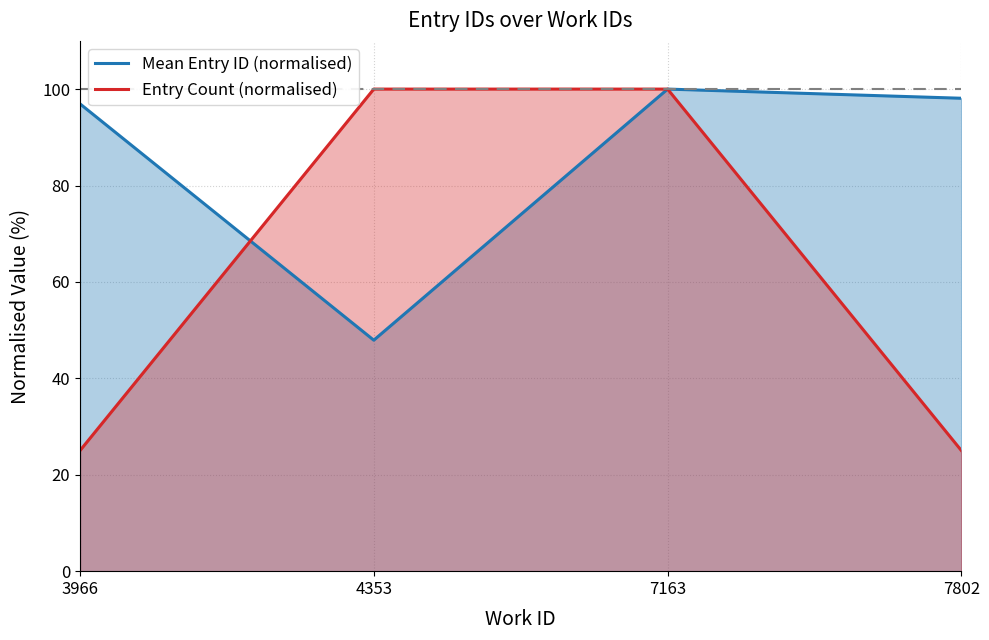

Is the value of Entry Count (normalised) at 7163 greater than the value of Mean Entry ID (normalised) at 3966?

Yes